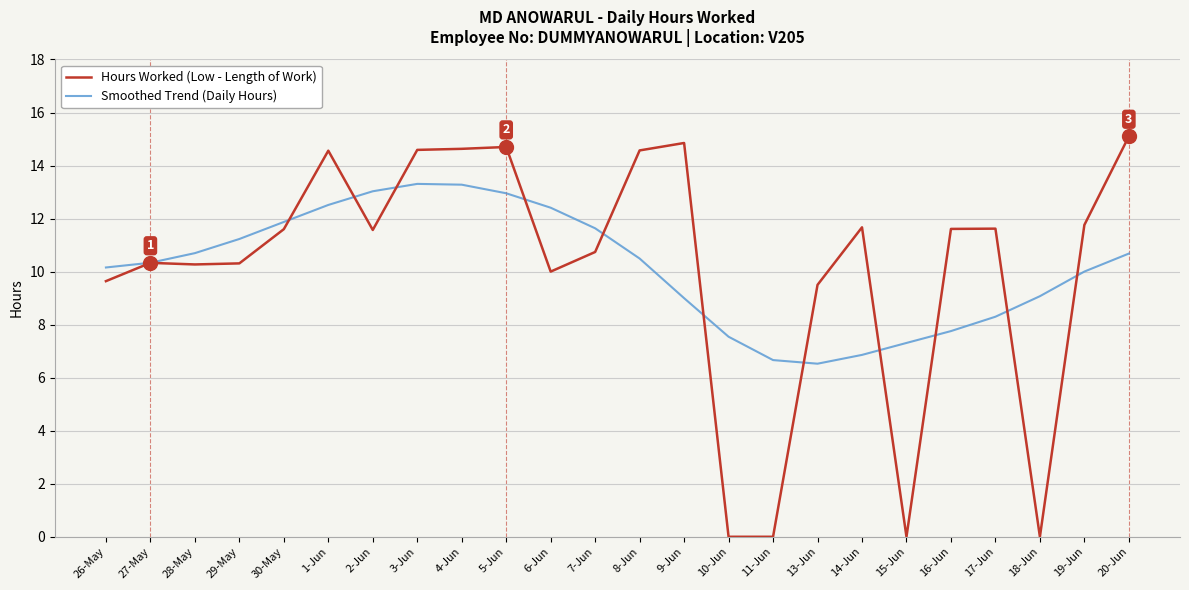

The value of Smoothed Trend (Daily Hours) at 5-Jun is 13.0. True or false?

True